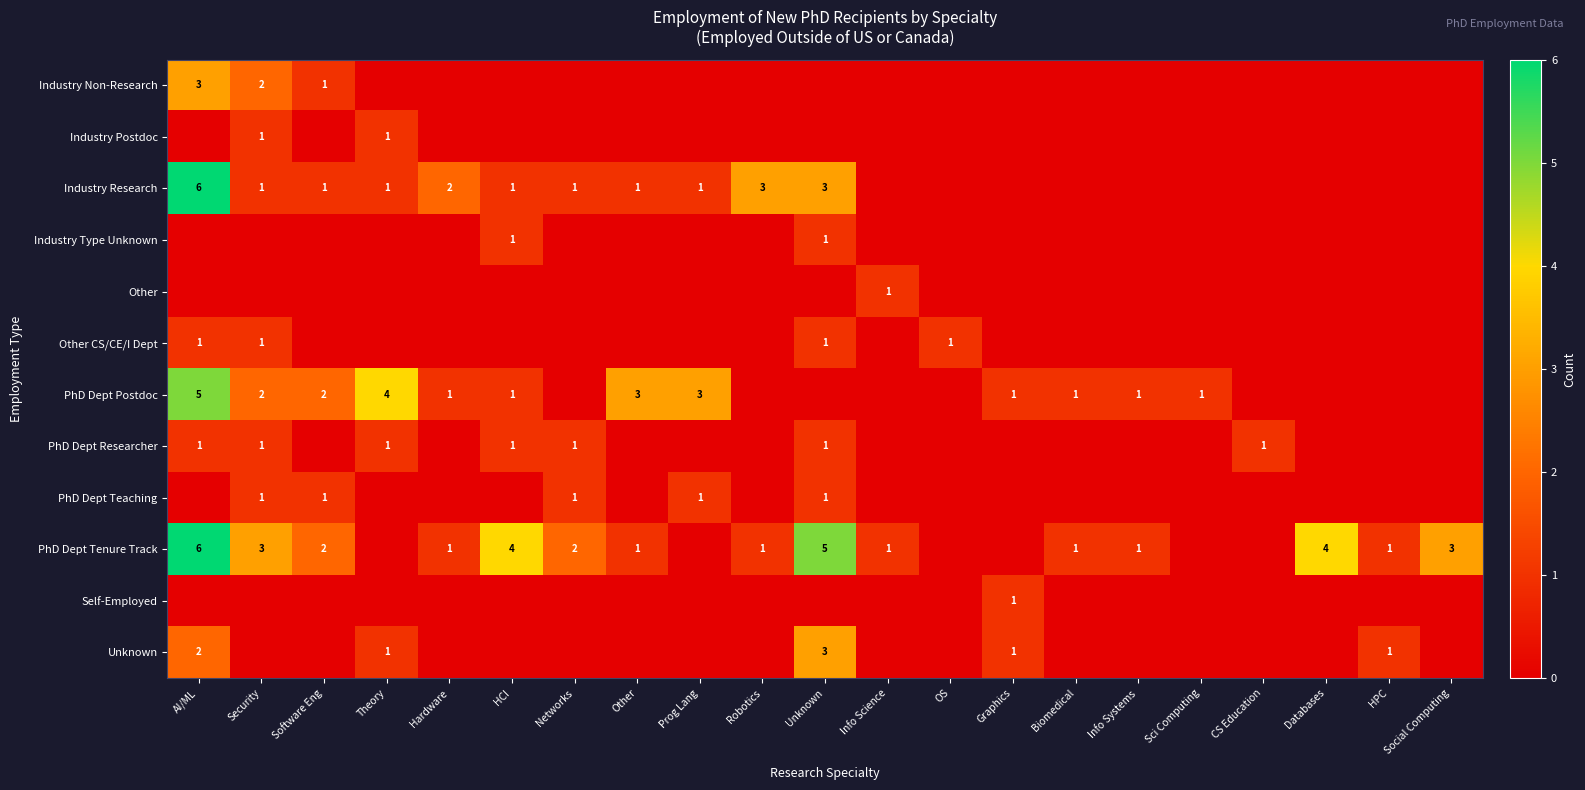

The value of PhD Dept Tenure Track at Security is 2. True or false?

False